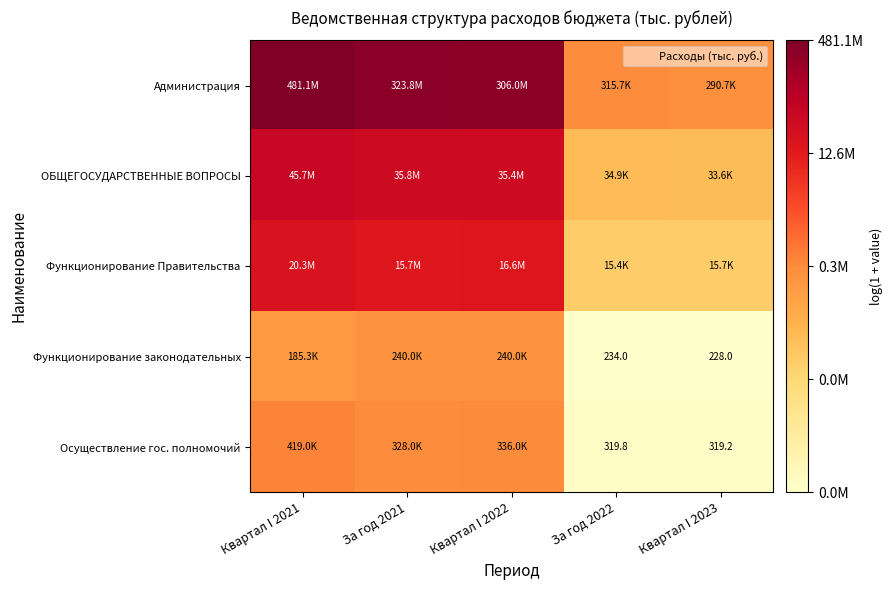

The Функционирование Правительства series shows 16.8 at Квартал I 2021. True or false?

True